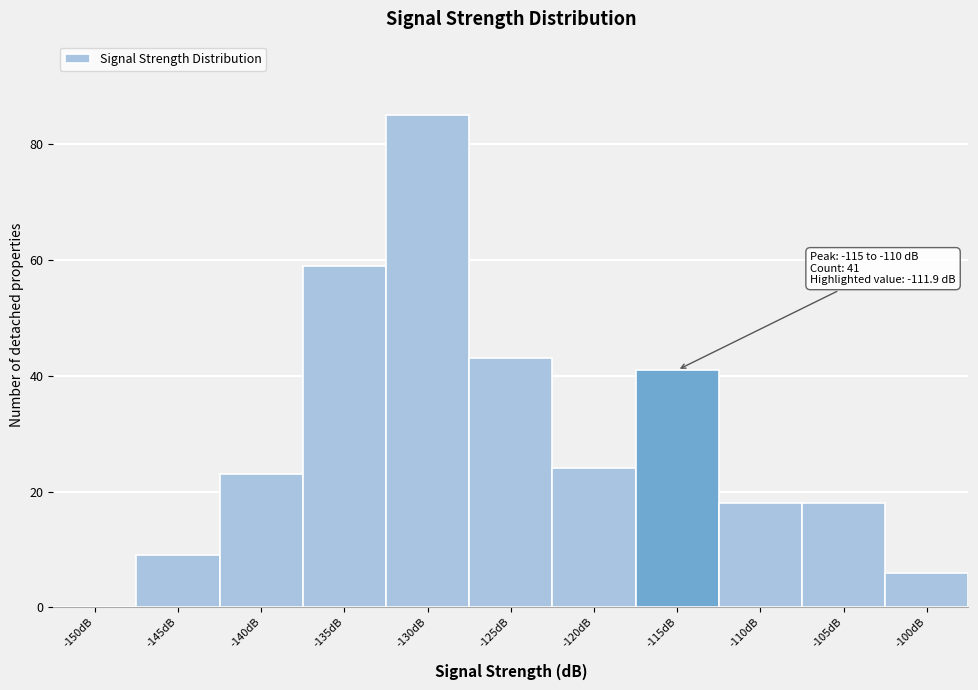

Reading left to right, transcribe all the data shown in this chart.

-150dB=0	-145dB=9	-140dB=23	-135dB=59	-130dB=85	-125dB=43	-120dB=24	-115dB=41	-110dB=18	-105dB=18	-100dB=6